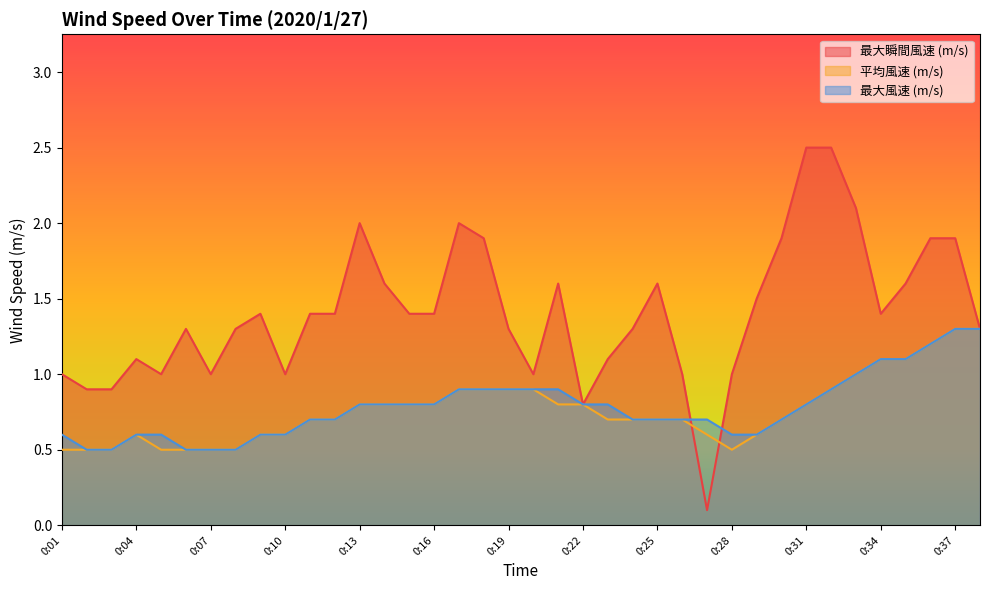

How many values in the 最大瞬間風速 (m/s) series are below 1?

4